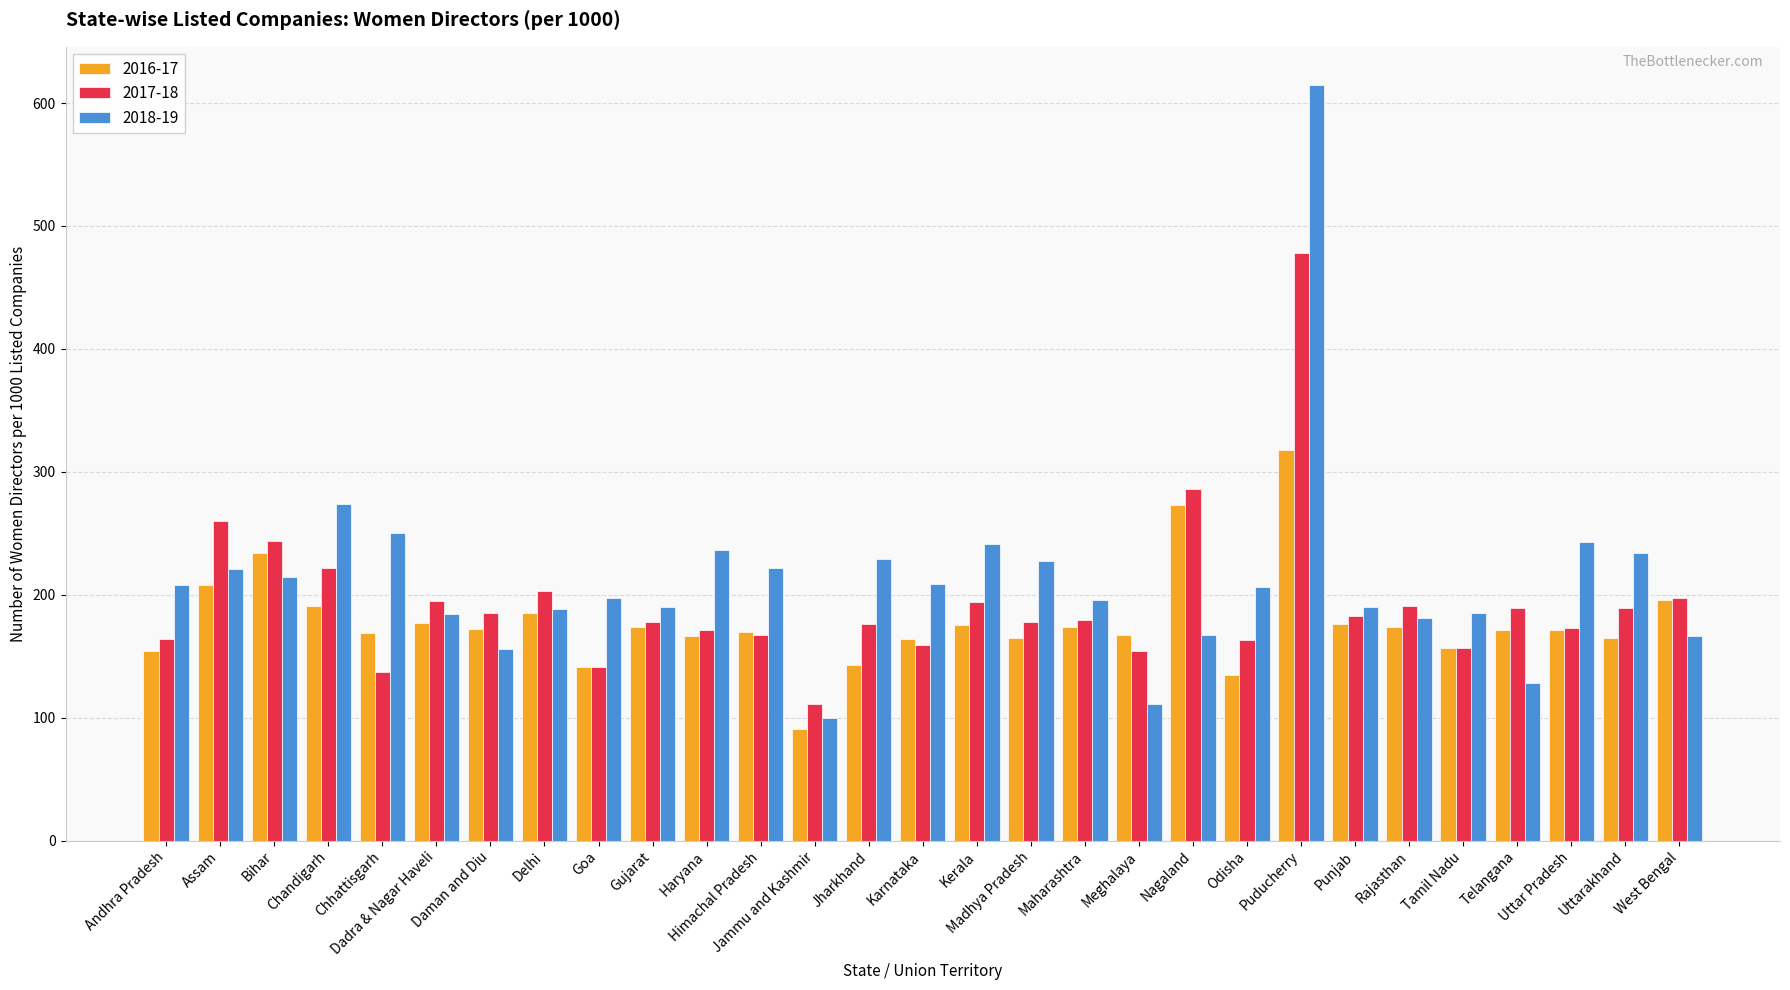

True or false: 2016-17 has a value of 135 at Odisha.

True